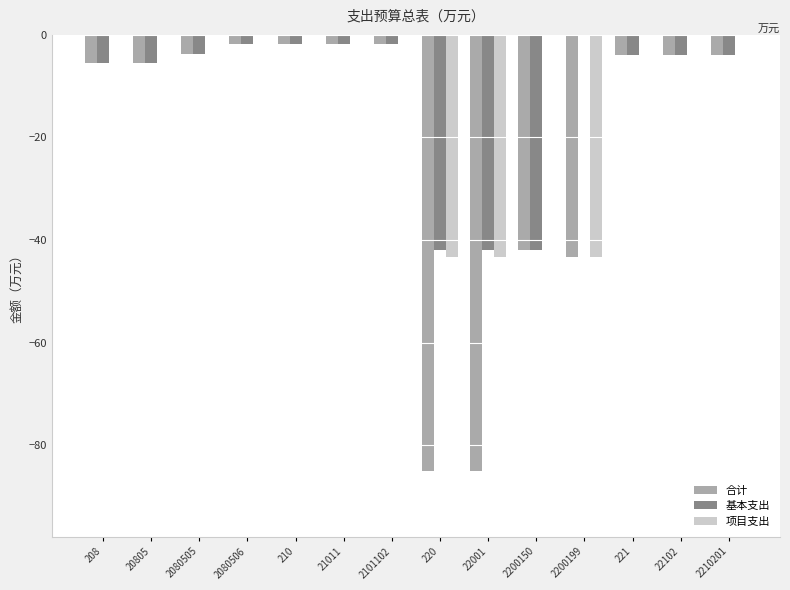

Is the value of 基本支出 at 21011 greater than the value of 合计 at 22001?

Yes